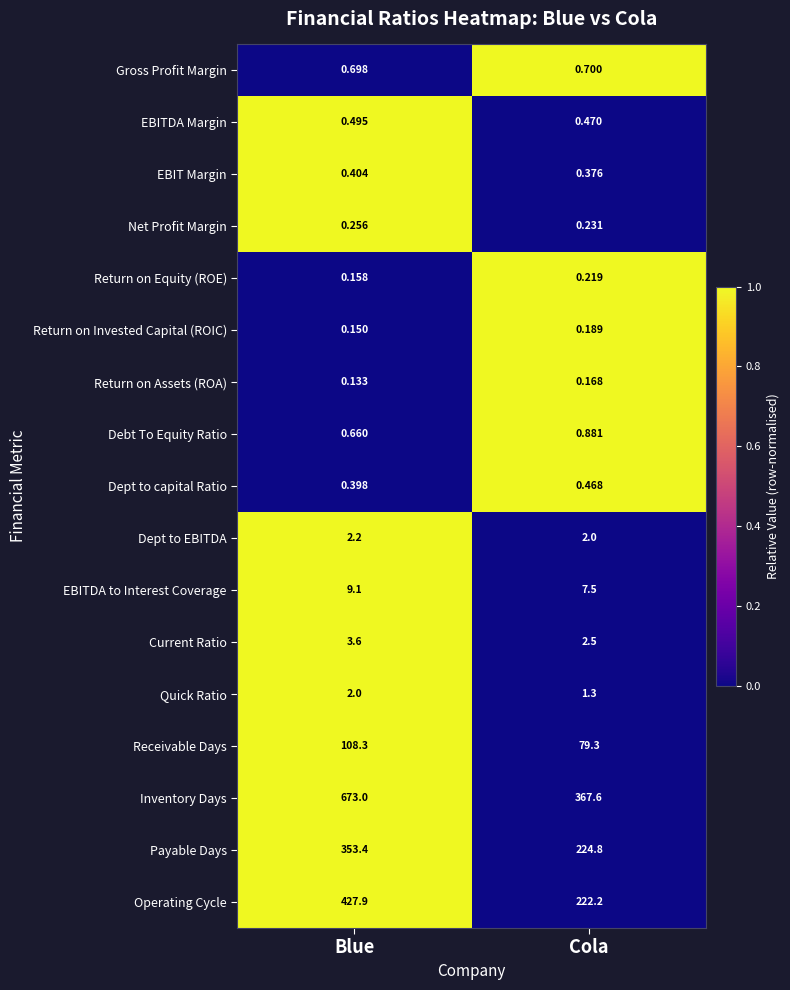

Which series has the widest spread of values?

Inventory Days